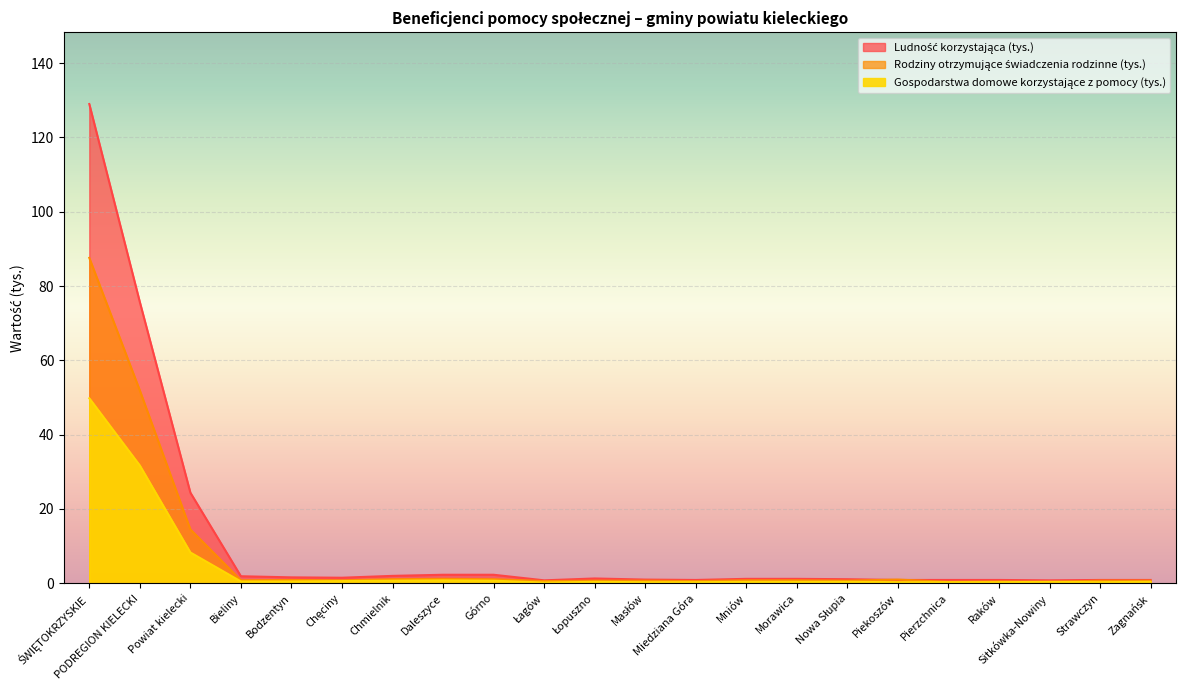

How many data points in Ludność korzystająca (tys.) are less than 1?

8